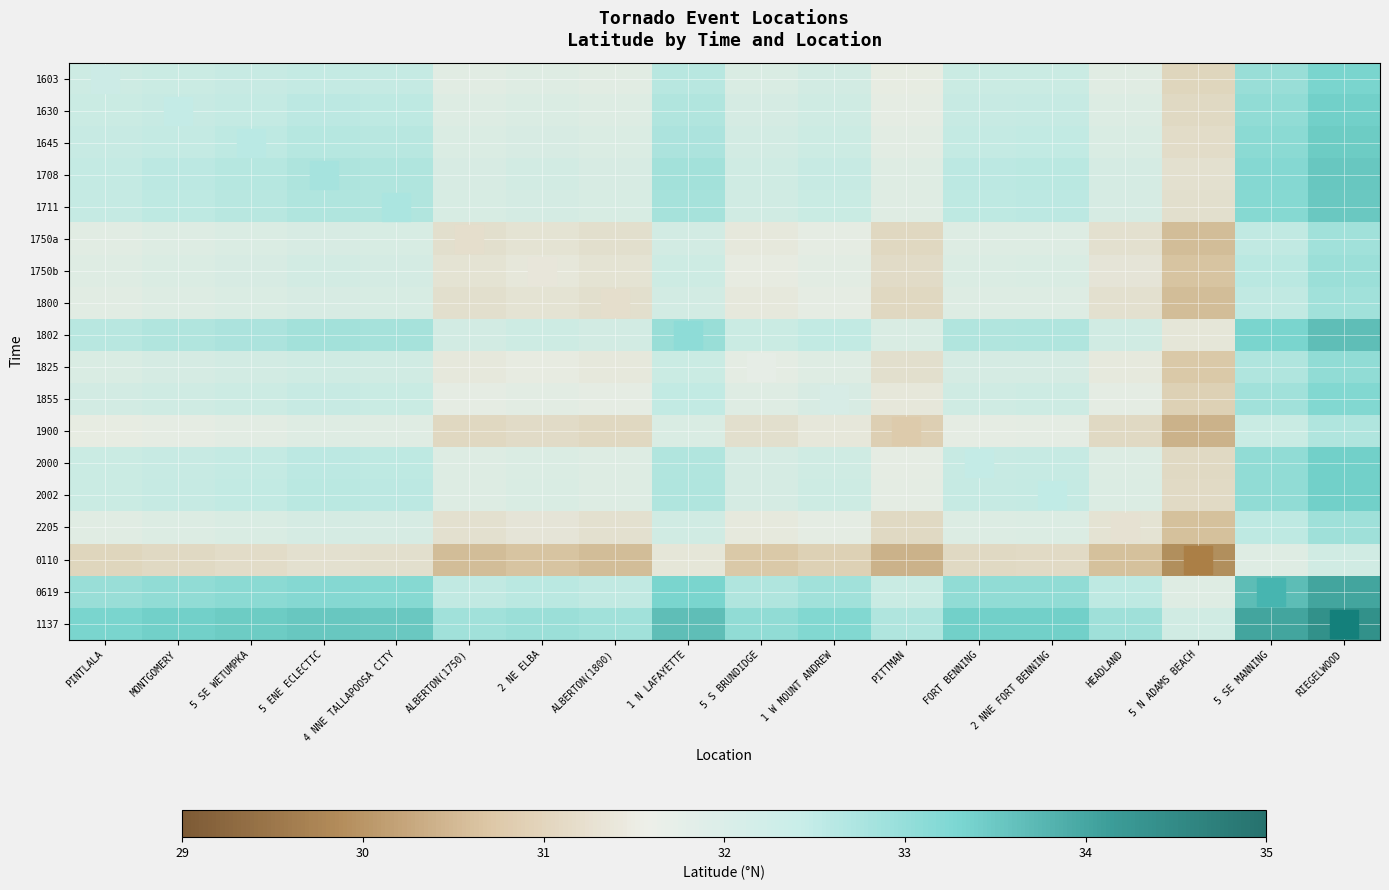

Reading right to left, what are all the values shown in this chart?

1603: RIEGELWOOD=33.3	5 SE MANNING=32.9	5 N ADAMS BEACH=31.1	HEADLAND=31.8	2 NNE FORT BENNING=32.3	FORT BENNING=32.3	PITTMAN=31.6	1 W MOUNT ANDREW=32.1	5 S BRUNDIDGE=31.9	1 N LAFAYETTE=32.5	ALBERTON(1800)=31.7	2 NE ELBA=31.8	ALBERTON(1750)=31.7	4 NNE TALLAPOOSA CITY=32.4	5 ENE ECLECTIC=32.4	5 SE WETUMPKA=32.3	MONTGOMERY=32.3	PINTLALA=32.2
1630: RIEGELWOOD=33.3	5 SE MANNING=33.0	5 N ADAMS BEACH=31.1	HEADLAND=31.9	2 NNE FORT BENNING=32.4	FORT BENNING=32.4	PITTMAN=31.6	1 W MOUNT ANDREW=32.2	5 S BRUNDIDGE=32.0	1 N LAFAYETTE=32.6	ALBERTON(1800)=31.8	2 NE ELBA=31.9	ALBERTON(1750)=31.8	4 NNE TALLAPOOSA CITY=32.5	5 ENE ECLECTIC=32.5	5 SE WETUMPKA=32.4	MONTGOMERY=32.4	PINTLALA=32.3
1645: RIEGELWOOD=33.4	5 SE MANNING=33.1	5 N ADAMS BEACH=31.2	HEADLAND=31.9	2 NNE FORT BENNING=32.4	FORT BENNING=32.4	PITTMAN=31.7	1 W MOUNT ANDREW=32.2	5 S BRUNDIDGE=32.1	1 N LAFAYETTE=32.7	ALBERTON(1800)=31.9	2 NE ELBA=32.0	ALBERTON(1750)=31.9	4 NNE TALLAPOOSA CITY=32.5	5 ENE ECLECTIC=32.6	5 SE WETUMPKA=32.5	MONTGOMERY=32.4	PINTLALA=32.3
1708: RIEGELWOOD=33.5	5 SE MANNING=33.1	5 N ADAMS BEACH=31.3	HEADLAND=32.0	2 NNE FORT BENNING=32.5	FORT BENNING=32.5	PITTMAN=31.8	1 W MOUNT ANDREW=32.3	5 S BRUNDIDGE=32.2	1 N LAFAYETTE=32.8	ALBERTON(1800)=32.0	2 NE ELBA=32.0	ALBERTON(1750)=32.0	4 NNE TALLAPOOSA CITY=32.6	5 ENE ECLECTIC=32.7	5 SE WETUMPKA=32.6	MONTGOMERY=32.5	PINTLALA=32.4
1711: RIEGELWOOD=33.5	5 SE MANNING=33.1	5 N ADAMS BEACH=31.3	HEADLAND=32.0	2 NNE FORT BENNING=32.5	FORT BENNING=32.5	PITTMAN=31.8	1 W MOUNT ANDREW=32.3	5 S BRUNDIDGE=32.1	1 N LAFAYETTE=32.8	ALBERTON(1800)=31.9	2 NE ELBA=32.0	ALBERTON(1750)=31.9	4 NNE TALLAPOOSA CITY=32.6	5 ENE ECLECTIC=32.6	5 SE WETUMPKA=32.5	MONTGOMERY=32.5	PINTLALA=32.4
1750a: RIEGELWOOD=32.8	5 SE MANNING=32.5	5 N ADAMS BEACH=30.6	HEADLAND=31.3	2 NNE FORT BENNING=31.8	FORT BENNING=31.8	PITTMAN=31.1	1 W MOUNT ANDREW=31.6	5 S BRUNDIDGE=31.5	1 N LAFAYETTE=32.1	ALBERTON(1800)=31.3	2 NE ELBA=31.4	ALBERTON(1750)=31.3	4 NNE TALLAPOOSA CITY=31.9	5 ENE ECLECTIC=32.0	5 SE WETUMPKA=31.9	MONTGOMERY=31.8	PINTLALA=31.7
1750b: RIEGELWOOD=32.9	5 SE MANNING=32.5	5 N ADAMS BEACH=30.7	HEADLAND=31.4	2 NNE FORT BENNING=31.9	FORT BENNING=31.9	PITTMAN=31.2	1 W MOUNT ANDREW=31.7	5 S BRUNDIDGE=31.5	1 N LAFAYETTE=32.2	ALBERTON(1800)=31.4	2 NE ELBA=31.4	ALBERTON(1750)=31.4	4 NNE TALLAPOOSA CITY=32.0	5 ENE ECLECTIC=32.0	5 SE WETUMPKA=32.0	MONTGOMERY=31.9	PINTLALA=31.8
1800: RIEGELWOOD=32.8	5 SE MANNING=32.5	5 N ADAMS BEACH=30.6	HEADLAND=31.3	2 NNE FORT BENNING=31.8	FORT BENNING=31.8	PITTMAN=31.1	1 W MOUNT ANDREW=31.6	5 S BRUNDIDGE=31.5	1 N LAFAYETTE=32.1	ALBERTON(1800)=31.3	2 NE ELBA=31.4	ALBERTON(1750)=31.3	4 NNE TALLAPOOSA CITY=31.9	5 ENE ECLECTIC=32.0	5 SE WETUMPKA=31.9	MONTGOMERY=31.8	PINTLALA=31.7
1802: RIEGELWOOD=33.6	5 SE MANNING=33.3	5 N ADAMS BEACH=31.4	HEADLAND=32.1	2 NNE FORT BENNING=32.6	FORT BENNING=32.6	PITTMAN=31.9	1 W MOUNT ANDREW=32.4	5 S BRUNDIDGE=32.3	1 N LAFAYETTE=32.9	ALBERTON(1800)=32.1	2 NE ELBA=32.2	ALBERTON(1750)=32.1	4 NNE TALLAPOOSA CITY=32.8	5 ENE ECLECTIC=32.8	5 SE WETUMPKA=32.7	MONTGOMERY=32.6	PINTLALA=32.5
1825: RIEGELWOOD=33.0	5 SE MANNING=32.6	5 N ADAMS BEACH=30.8	HEADLAND=31.5	2 NNE FORT BENNING=32.0	FORT BENNING=32.0	PITTMAN=31.3	1 W MOUNT ANDREW=31.8	5 S BRUNDIDGE=31.6	1 N LAFAYETTE=32.3	ALBERTON(1800)=31.5	2 NE ELBA=31.5	ALBERTON(1750)=31.5	4 NNE TALLAPOOSA CITY=32.1	5 ENE ECLECTIC=32.2	5 SE WETUMPKA=32.1	MONTGOMERY=32.0	PINTLALA=31.9
1855: RIEGELWOOD=33.1	5 SE MANNING=32.8	5 N ADAMS BEACH=31.0	HEADLAND=31.7	2 NNE FORT BENNING=32.2	FORT BENNING=32.2	PITTMAN=31.5	1 W MOUNT ANDREW=32.0	5 S BRUNDIDGE=31.8	1 N LAFAYETTE=32.4	ALBERTON(1800)=31.6	2 NE ELBA=31.7	ALBERTON(1750)=31.6	4 NNE TALLAPOOSA CITY=32.3	5 ENE ECLECTIC=32.3	5 SE WETUMPKA=32.2	MONTGOMERY=32.2	PINTLALA=32.1
1900: RIEGELWOOD=32.6	5 SE MANNING=32.3	5 N ADAMS BEACH=30.4	HEADLAND=31.1	2 NNE FORT BENNING=31.7	FORT BENNING=31.6	PITTMAN=30.9	1 W MOUNT ANDREW=31.5	5 S BRUNDIDGE=31.3	1 N LAFAYETTE=31.9	ALBERTON(1800)=31.1	2 NE ELBA=31.2	ALBERTON(1750)=31.1	4 NNE TALLAPOOSA CITY=31.8	5 ENE ECLECTIC=31.8	5 SE WETUMPKA=31.7	MONTGOMERY=31.6	PINTLALA=31.6
2000: RIEGELWOOD=33.3	5 SE MANNING=33.0	5 N ADAMS BEACH=31.1	HEADLAND=31.9	2 NNE FORT BENNING=32.4	FORT BENNING=32.4	PITTMAN=31.6	1 W MOUNT ANDREW=32.2	5 S BRUNDIDGE=32.0	1 N LAFAYETTE=32.6	ALBERTON(1800)=31.8	2 NE ELBA=31.9	ALBERTON(1750)=31.8	4 NNE TALLAPOOSA CITY=32.5	5 ENE ECLECTIC=32.5	5 SE WETUMPKA=32.4	MONTGOMERY=32.4	PINTLALA=32.3
2002: RIEGELWOOD=33.4	5 SE MANNING=33.0	5 N ADAMS BEACH=31.2	HEADLAND=31.9	2 NNE FORT BENNING=32.4	FORT BENNING=32.4	PITTMAN=31.7	1 W MOUNT ANDREW=32.2	5 S BRUNDIDGE=32.0	1 N LAFAYETTE=32.6	ALBERTON(1800)=31.8	2 NE ELBA=31.9	ALBERTON(1750)=31.8	4 NNE TALLAPOOSA CITY=32.5	5 ENE ECLECTIC=32.5	5 SE WETUMPKA=32.4	MONTGOMERY=32.4	PINTLALA=32.3
2205: RIEGELWOOD=32.8	5 SE MANNING=32.5	5 N ADAMS BEACH=30.6	HEADLAND=31.4	2 NNE FORT BENNING=31.9	FORT BENNING=31.9	PITTMAN=31.1	1 W MOUNT ANDREW=31.7	5 S BRUNDIDGE=31.5	1 N LAFAYETTE=32.1	ALBERTON(1800)=31.3	2 NE ELBA=31.4	ALBERTON(1750)=31.3	4 NNE TALLAPOOSA CITY=32.0	5 ENE ECLECTIC=32.0	5 SE WETUMPKA=31.9	MONTGOMERY=31.9	PINTLALA=31.8
0110: RIEGELWOOD=32.1	5 SE MANNING=31.8	5 N ADAMS BEACH=29.9	HEADLAND=30.6	2 NNE FORT BENNING=31.2	FORT BENNING=31.1	PITTMAN=30.4	1 W MOUNT ANDREW=31.0	5 S BRUNDIDGE=30.8	1 N LAFAYETTE=31.4	ALBERTON(1800)=30.6	2 NE ELBA=30.7	ALBERTON(1750)=30.6	4 NNE TALLAPOOSA CITY=31.3	5 ENE ECLECTIC=31.3	5 SE WETUMPKA=31.2	MONTGOMERY=31.1	PINTLALA=31.1
0619: RIEGELWOOD=34.0	5 SE MANNING=33.6	5 N ADAMS BEACH=31.8	HEADLAND=32.5	2 NNE FORT BENNING=33.0	FORT BENNING=33.0	PITTMAN=32.3	1 W MOUNT ANDREW=32.8	5 S BRUNDIDGE=32.6	1 N LAFAYETTE=33.3	ALBERTON(1800)=32.5	2 NE ELBA=32.5	ALBERTON(1750)=32.5	4 NNE TALLAPOOSA CITY=33.1	5 ENE ECLECTIC=33.1	5 SE WETUMPKA=33.1	MONTGOMERY=33.0	PINTLALA=32.9
1137: RIEGELWOOD=34.3	5 SE MANNING=34.0	5 N ADAMS BEACH=32.1	HEADLAND=32.8	2 NNE FORT BENNING=33.4	FORT BENNING=33.3	PITTMAN=32.6	1 W MOUNT ANDREW=33.1	5 S BRUNDIDGE=33.0	1 N LAFAYETTE=33.6	ALBERTON(1800)=32.8	2 NE ELBA=32.9	ALBERTON(1750)=32.8	4 NNE TALLAPOOSA CITY=33.5	5 ENE ECLECTIC=33.5	5 SE WETUMPKA=33.4	MONTGOMERY=33.3	PINTLALA=33.3